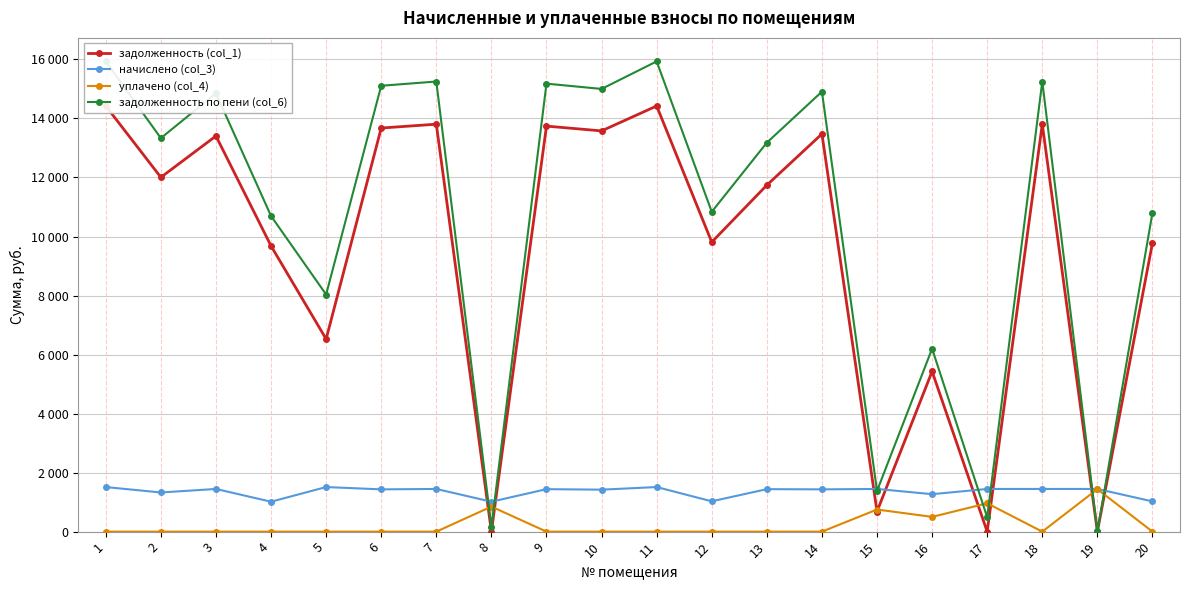

True or false: уплачено (col_4) and задолженность по пени (col_6) intersect in this chart.

True